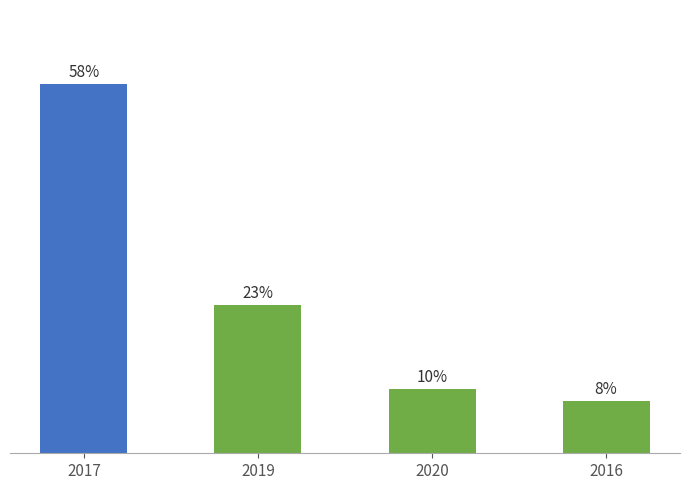

Reading left to right, what are all the values shown in this chart?

58.3	23.4	10.1	8.2